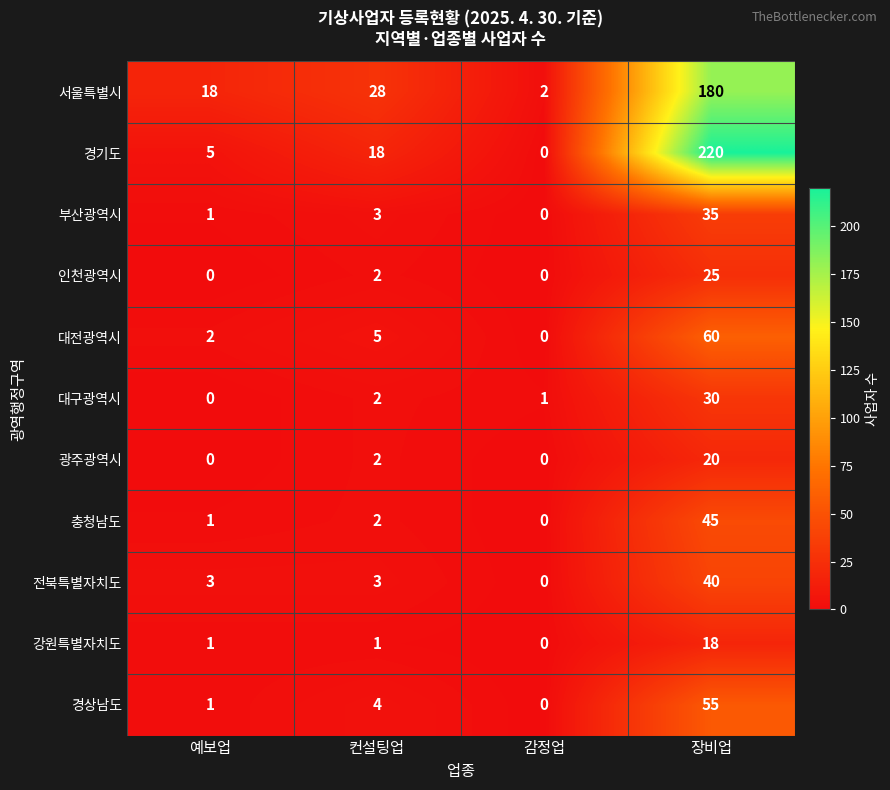

What is the greatest value displayed?

220